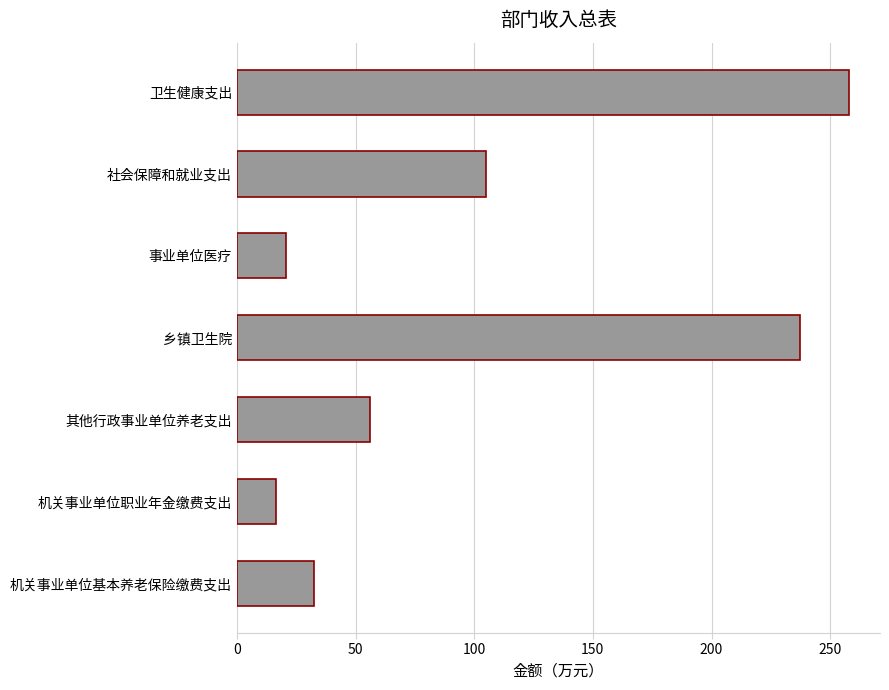

At which label is the value closest to 137?

社会保障和就业支出